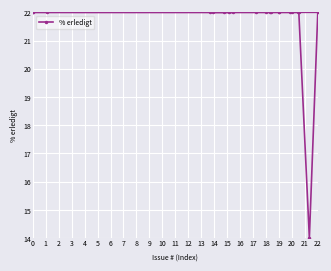

How many lines are shown in the chart?

1